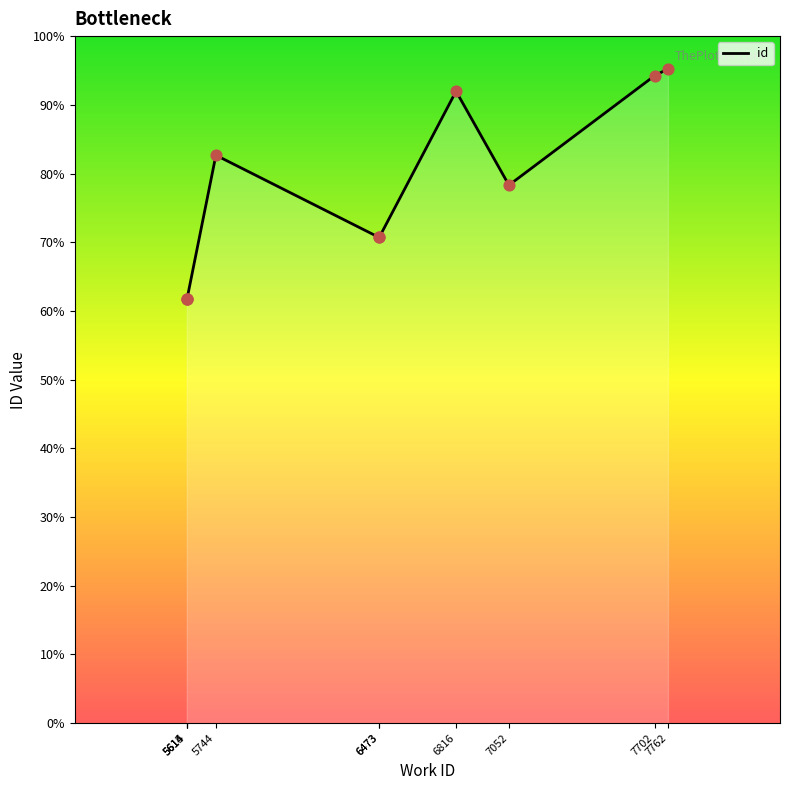

Which has a higher value, 6473 or 6473?

6473